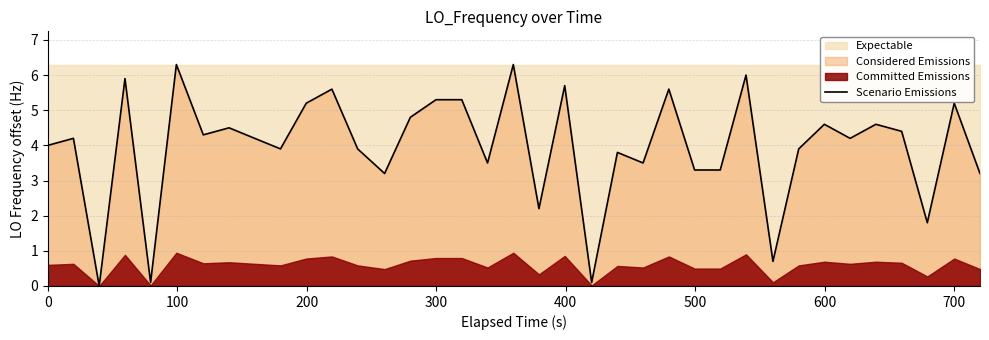

What is the sum of all values?

146.6